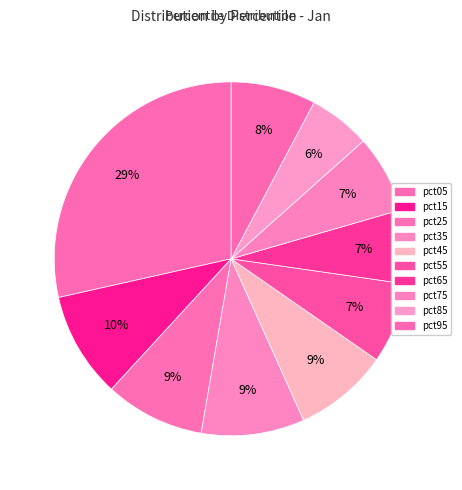

What is the change in value from pct05 to pct35?

-0.8